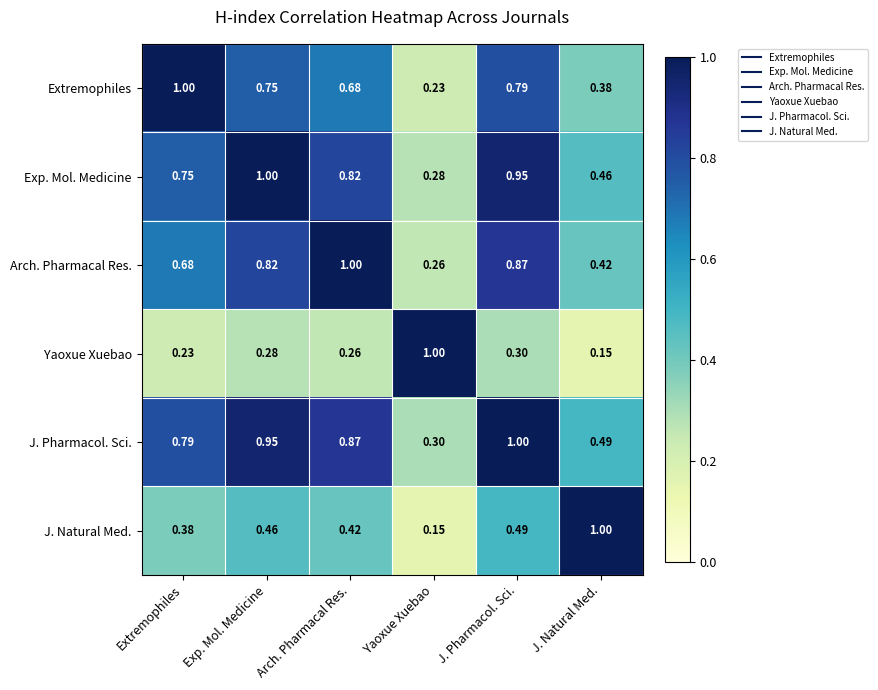

At J. Pharmacol. Sci., list the series in order from smallest to largest.

Yaoxue Xuebao, J. Natural Med., Extremophiles, Arch. Pharmacal Res., Exp. Mol. Medicine, J. Pharmacol. Sci.